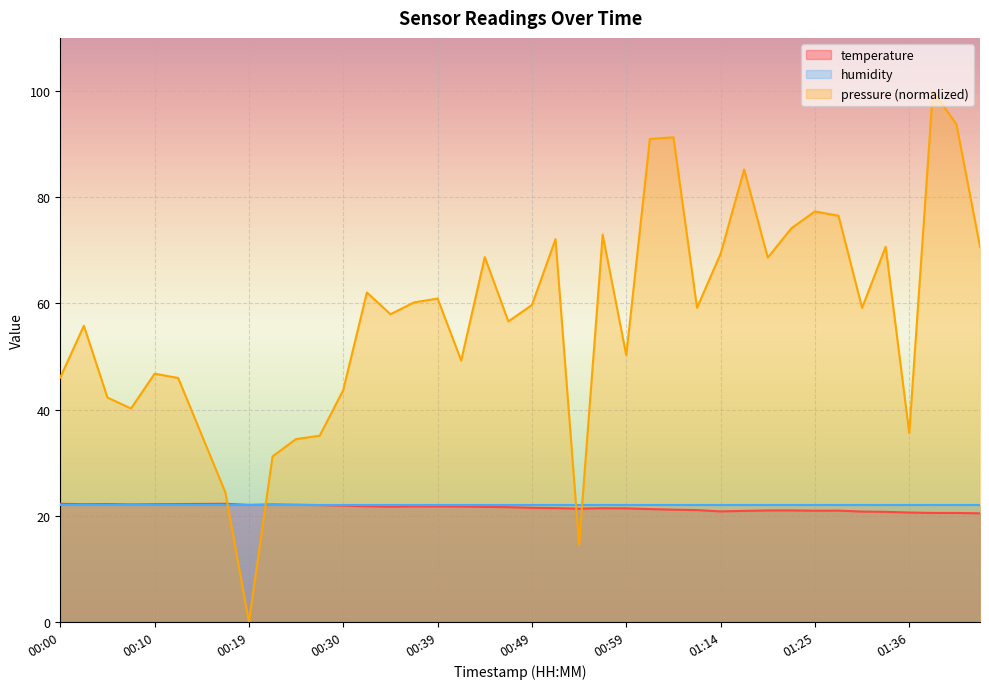

What is the change in value from 00:17 to 01:17?

-1.3